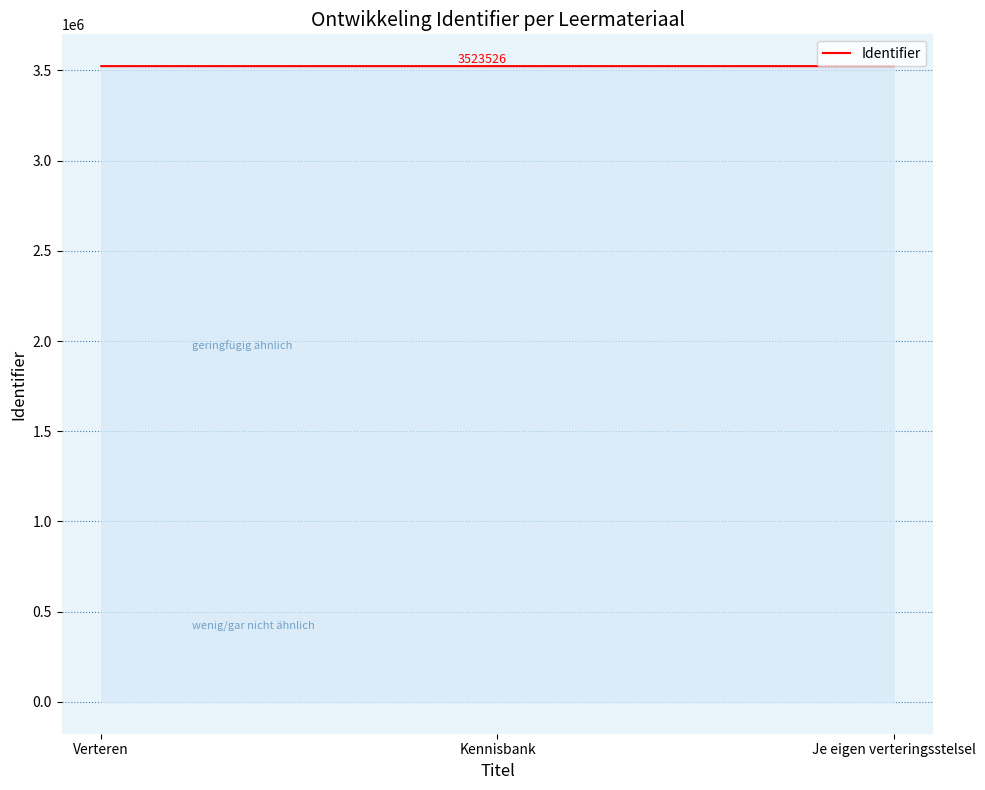

What is the ratio of the value at Verteren to the value at Je eigen verteringsstelsel?

1.0